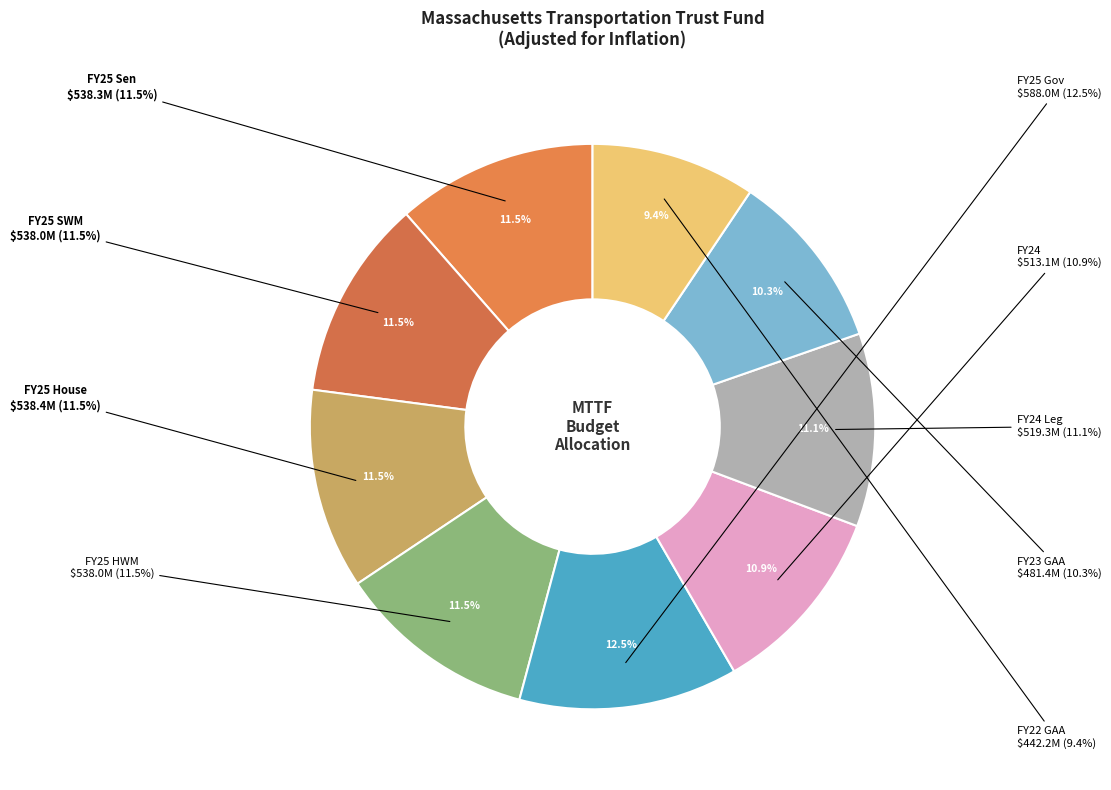

True or false: FY23 GAA accounts for 10% of the total.

True